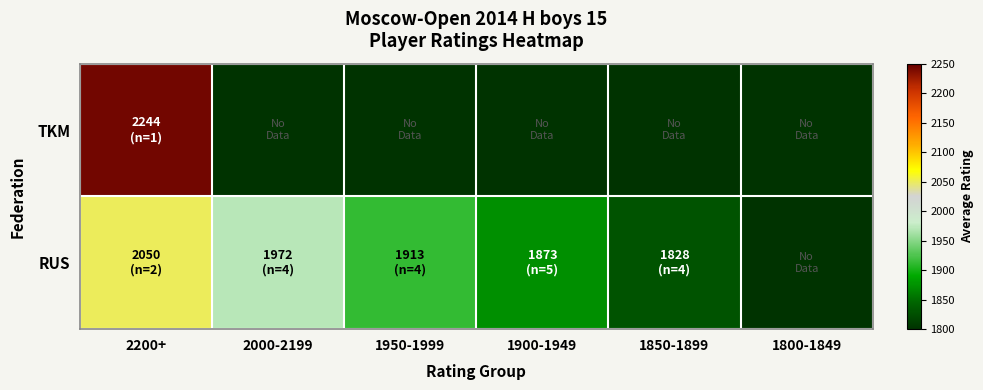

Reading left to right, extract all data points from this chart.

TKM: 2200+=2244.0	2000-2199=0.0	1950-1999=0.0	1900-1949=0.0	1850-1899=0.0	1800-1849=0.0
RUS: 2200+=2050.5	2000-2199=1972.0	1950-1999=1913.5	1900-1949=1873.6	1850-1899=1828.5	1800-1849=0.0